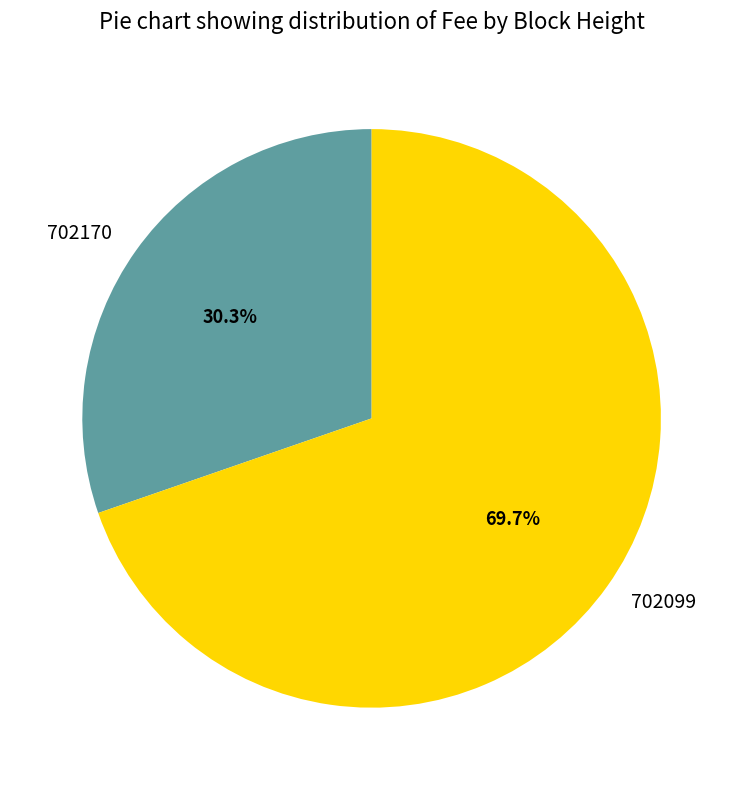

Which slice is the smallest?

702170